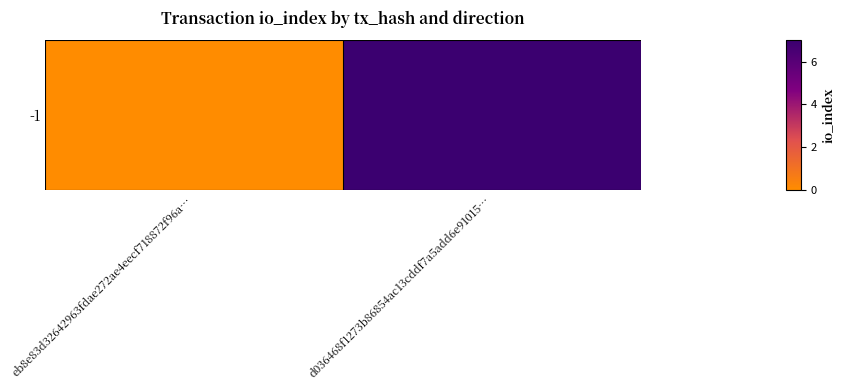

Is it true that the value at d036468f1273b86854ac13cddf7a5add6e91015… is 9?

False